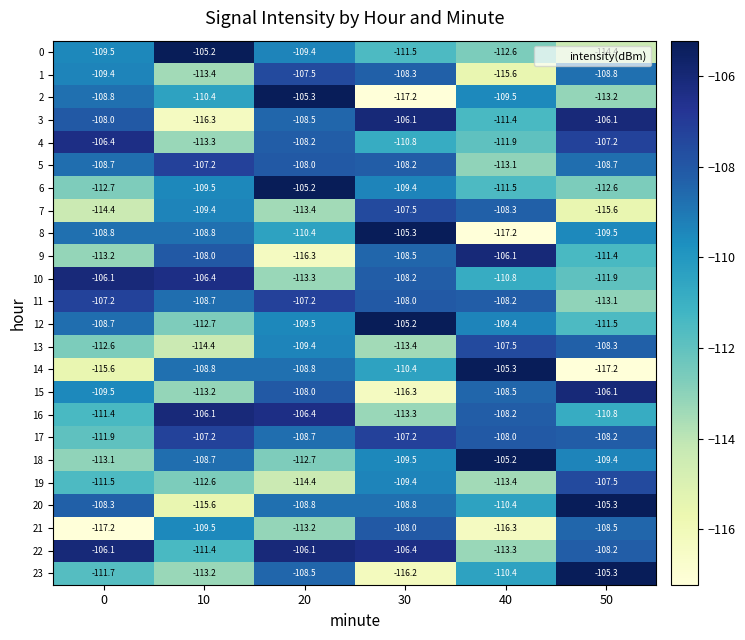

What is the total value across all series at 20?

-2627.2